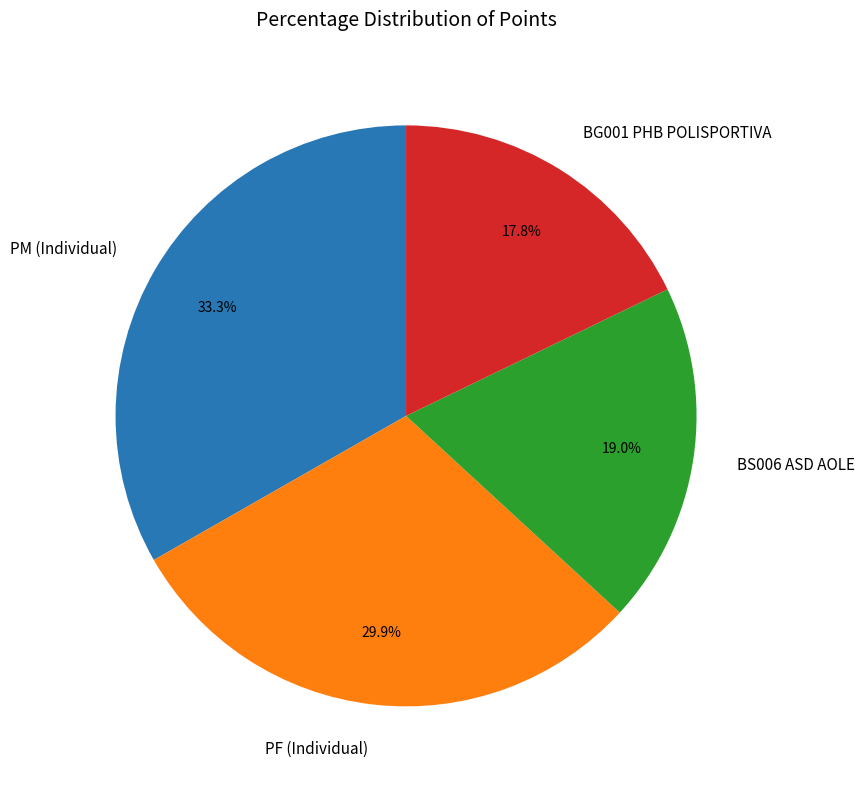

Does any single category account for the majority?

No